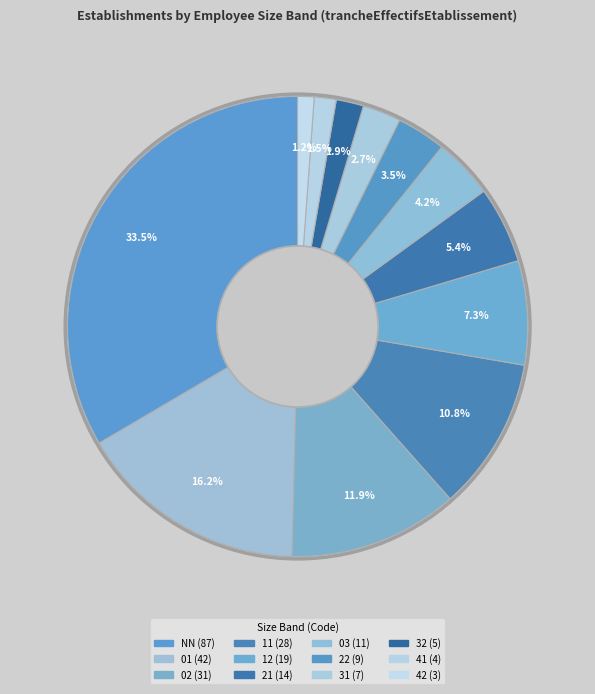

Count the number of slices in the pie.

12